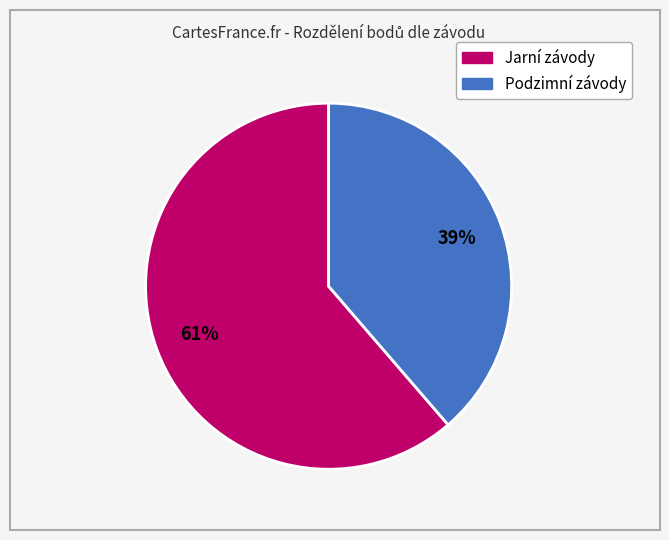

To the nearest percent, what is the average slice percentage?

50%